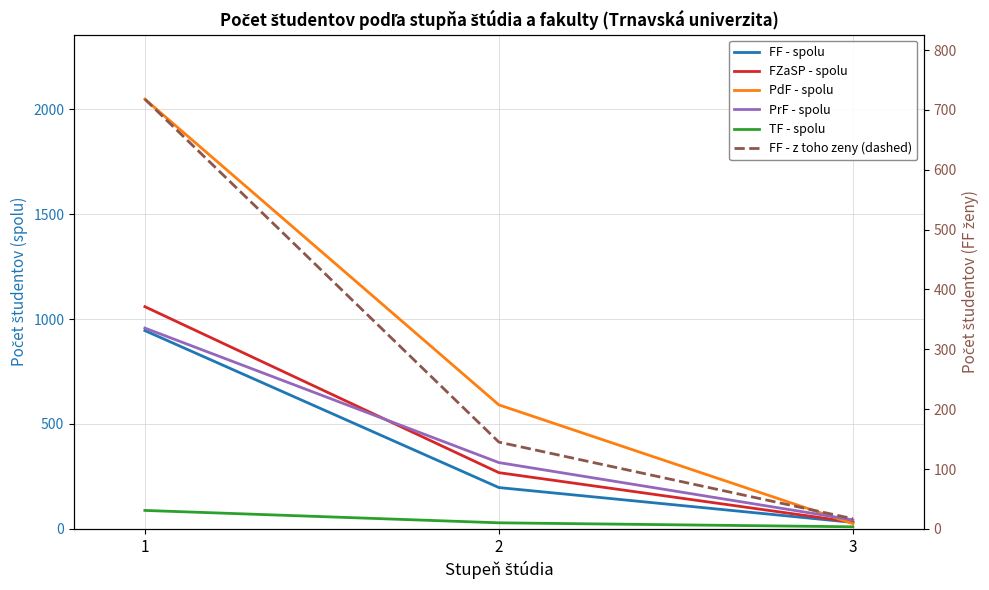

List the labels in order of FF - spolu value, smallest first.

3, 2, 1